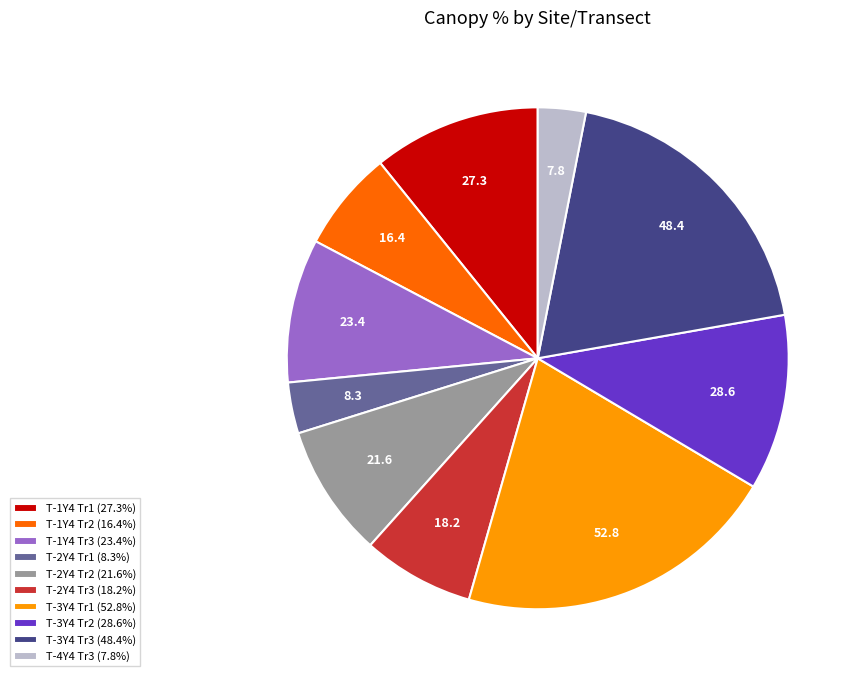

Does T-2Y4 Tr2 (21.6%) account for over 50% of the chart?

No